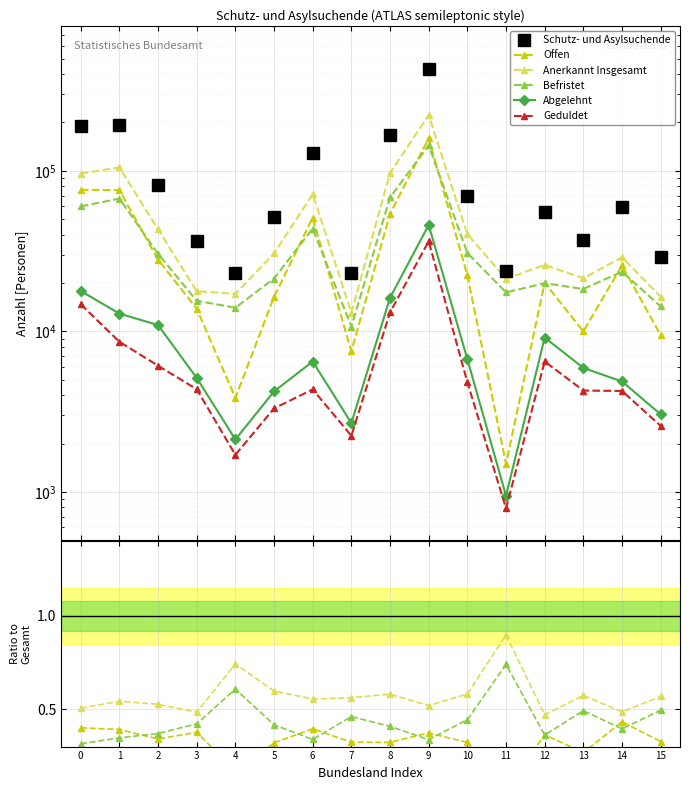

What are all the series names shown in the legend?

Schutz- und Asylsuchende, Offen, Anerkannt Insgesamt, Befristet, Abgelehnt, Geduldet